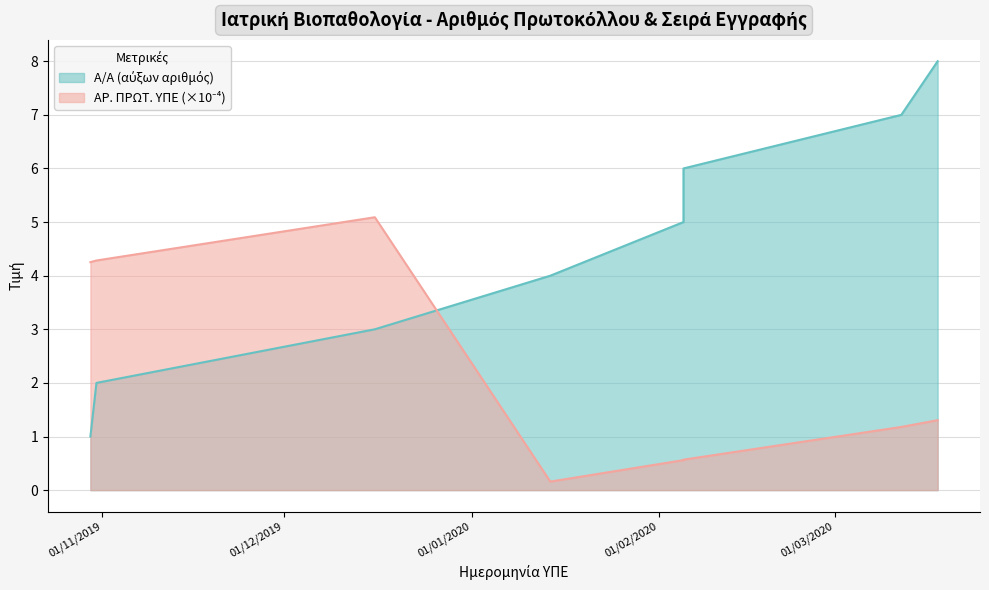

The value of ΑΡ. ΠΡΩΤ. ΥΠΕ at 12.03.2020 is 1.2. True or false?

True